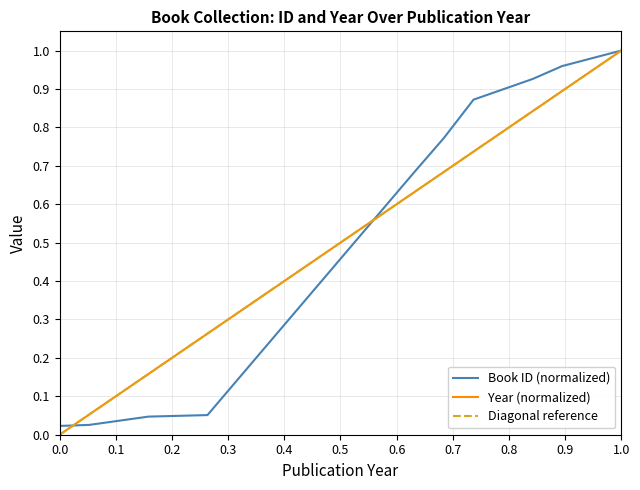

Which series has the largest total across all categories?

Year